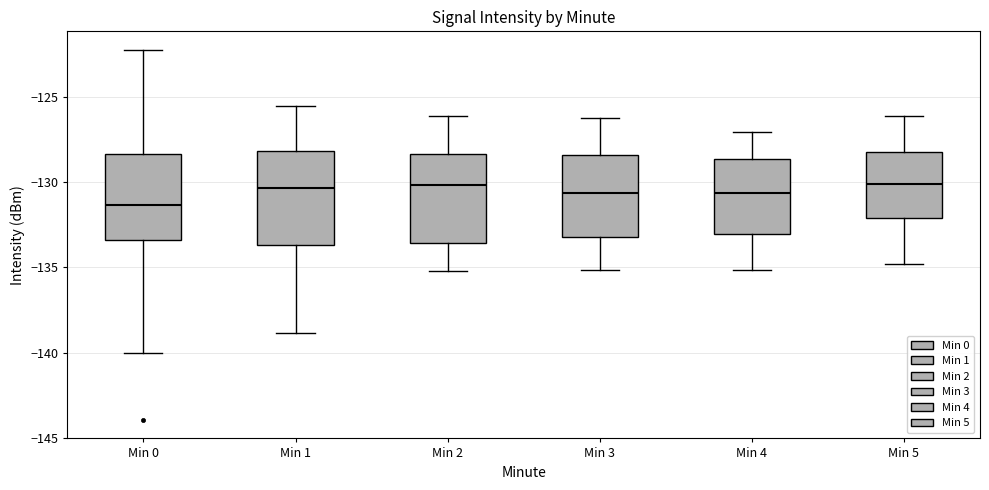

Reading left to right, read every box against the y-axis: the position of its median line, the range the box covers, and the ends of its whiskers. The values are not printed on the chart, so give them approximately, as read against the axis.

Min 0: median -131.5, box -133.5 to -128.5, whiskers -140.0 to -122.0
Min 1: median -130.5, box -133.5 to -128.0, whiskers -139.0 to -125.5
Min 2: median -130.0, box -133.5 to -128.5, whiskers -135.0 to -126.0
Min 3: median -130.5, box -133.0 to -128.5, whiskers -135.0 to -126.0
Min 4: median -130.5, box -133.0 to -128.5, whiskers -135.0 to -127.0
Min 5: median -130.0, box -132.0 to -128.0, whiskers -135.0 to -126.0